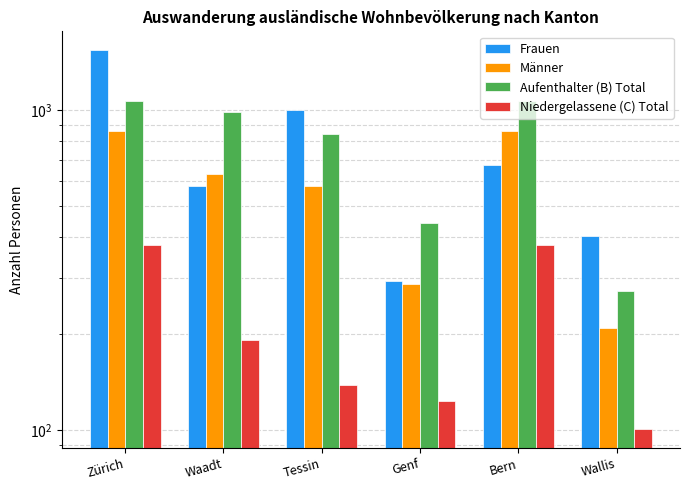

What are all the series names shown in the legend?

Frauen, Männer, Aufenthalter (B) Total, Niedergelassene (C) Total